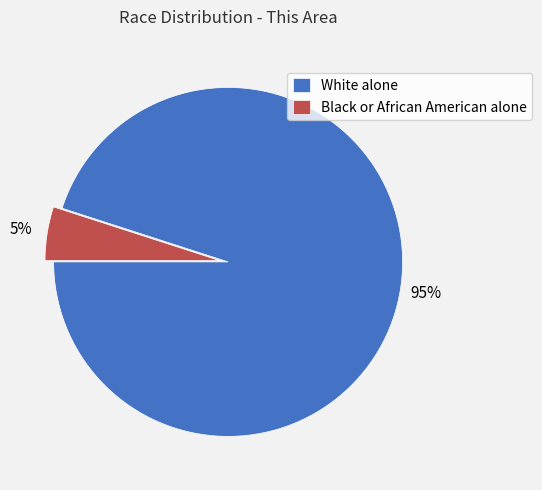

Do White alone and Black or African American alone together represent more than half of the pie?

Yes